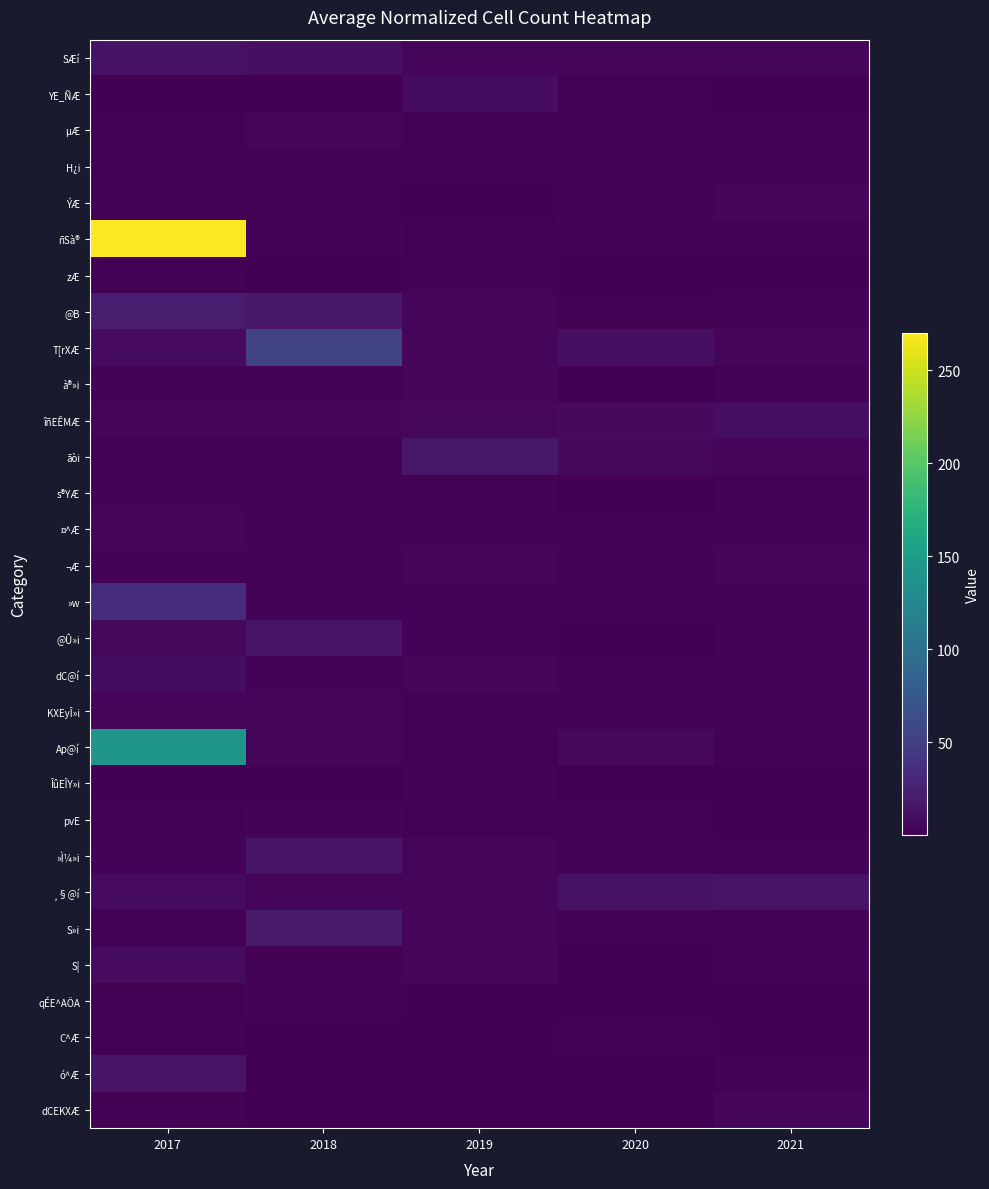

Reading right to left, extract all data points from this chart.

SÆí: 2021=4.0	2020=4.2	2019=3.6	2018=11.3	2017=13.6
YE_ÑÆ: 2021=0.5	2020=1.3	2019=9.5	2018=0.7	2017=0.6
µÆ: 2021=1.4	2020=1.9	2019=1.3	2018=3.9	2017=1.7
H¿i: 2021=1.5	2020=1.2	2019=1.9	2018=1.8	2017=1.6
ÝÆ: 2021=3.8	2020=2.8	2019=1.0	2018=2.2	2017=2.6
ñSà®: 2021=1.3	2020=1.5	2019=2.0	2018=2.9	2017=270.1
zÆ: 2021=0.9	2020=0.6	2019=2.3	2018=0.4	2017=1.6
@B: 2021=2.9	2020=1.6	2019=3.6	2018=18.3	2017=21.0
T[rXÆ: 2021=4.6	2020=11.6	2019=3.8	2018=52.2	2017=7.6
à®»i: 2021=1.9	2020=0.7	2019=4.5	2018=3.1	2017=2.7
îñEÊMÆ: 2021=10.5	2020=7.2	2019=6.0	2018=4.0	2017=4.1
ãòi: 2021=4.4	2020=5.5	2019=17.3	2018=2.1	2017=2.2
s®YÆ: 2021=2.0	2020=1.1	2019=1.2	2018=1.9	2017=3.0
¤^Æ: 2021=2.7	2020=1.7	2019=2.4	2018=2.0	2017=4.1
¬Æ: 2021=3.7	2020=1.3	2019=3.8	2018=2.3	2017=2.6
»w: 2021=2.4	2020=2.6	2019=3.0	2018=2.6	2017=34.2
@Û»i: 2021=1.3	2020=1.0	2019=3.1	2018=15.8	2017=5.7
dC@í: 2021=2.8	2020=2.3	2019=3.5	2018=2.7	2017=9.3
KXEyÎ»i: 2021=1.5	2020=2.1	2019=2.2	2018=3.5	2017=3.8
Ap@í: 2021=1.9	2020=6.7	2019=1.5	2018=4.3	2017=140.7
ÎûEÎY»i: 2021=0.7	2020=0.6	2019=1.6	2018=1.0	2017=1.0
pvE: 2021=1.0	2020=1.8	2019=1.2	2018=2.7	2017=1.4
»Ì¼»i: 2021=1.6	2020=1.6	2019=3.3	2018=15.5	2017=3.1
¸§@í: 2021=14.9	2020=13.8	2019=5.1	2018=3.4	2017=8.4
S»i: 2021=1.3	2020=1.3	2019=3.4	2018=20.1	2017=1.2
S|: 2021=2.6	2020=1.0	2019=4.4	2018=1.7	2017=8.3
qÉE^AÖA: 2021=0.6	2020=0.8	2019=1.1	2018=2.9	2017=1.9
C^Æ: 2021=0.6	2020=2.8	2019=0.1	2018=0.6	2017=1.4
ó^Æ: 2021=1.7	2020=0.6	2019=0.6	2018=0.6	2017=14.6
dCEKXÆ: 2021=4.8	2020=0.5	2019=0.7	2018=0.6	2017=1.2